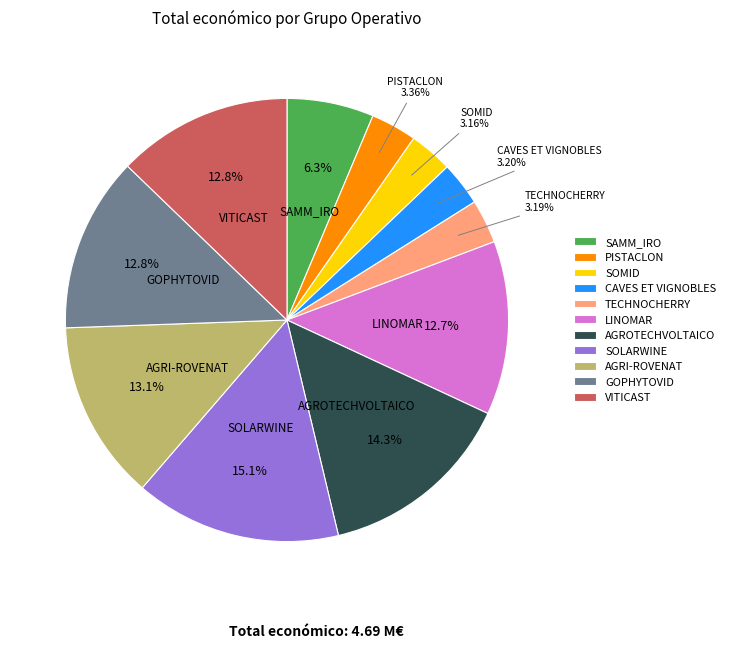

Is there any slice that represents more than half of the pie?

No